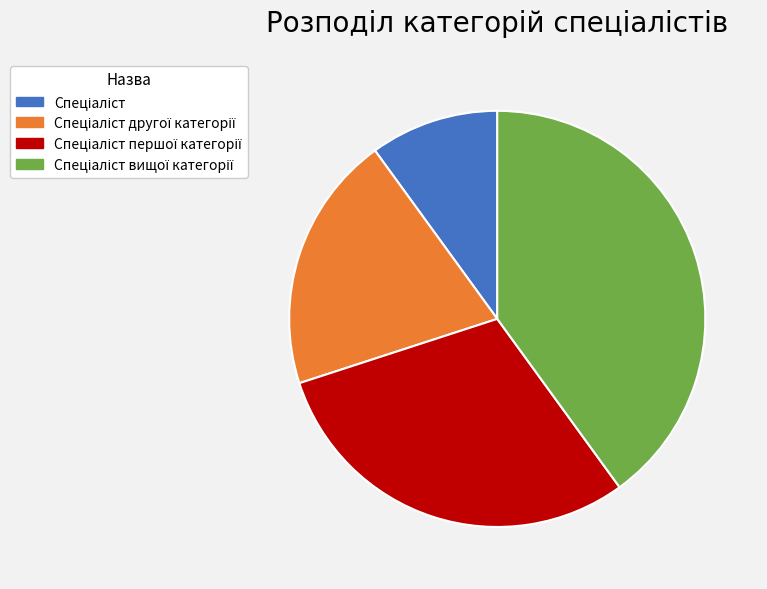

Is there a majority slice in this chart?

No